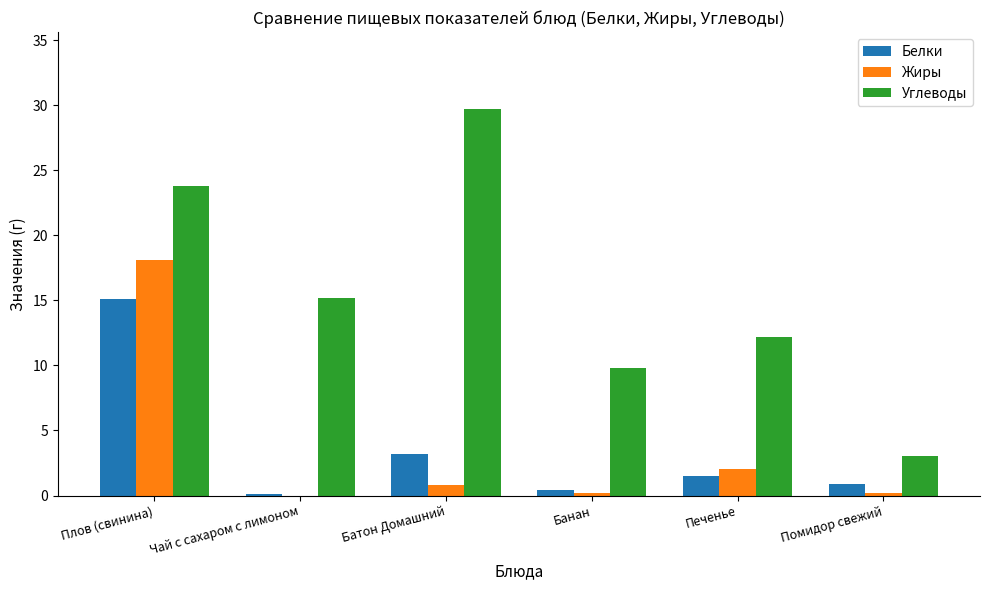

Read the Углеводы value at Помидор свежий.

3.0